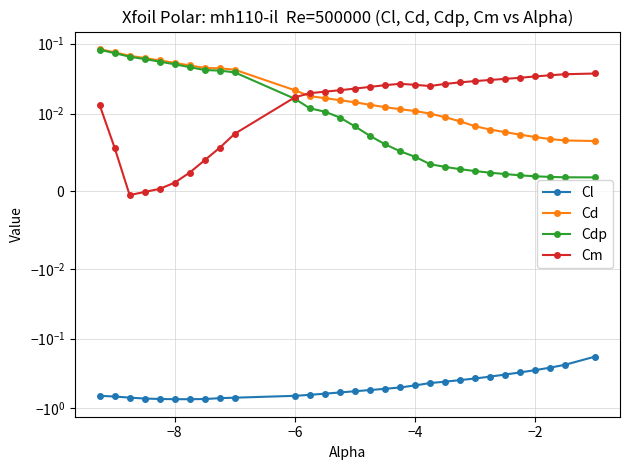

How many negative values does the Cm series have?

2